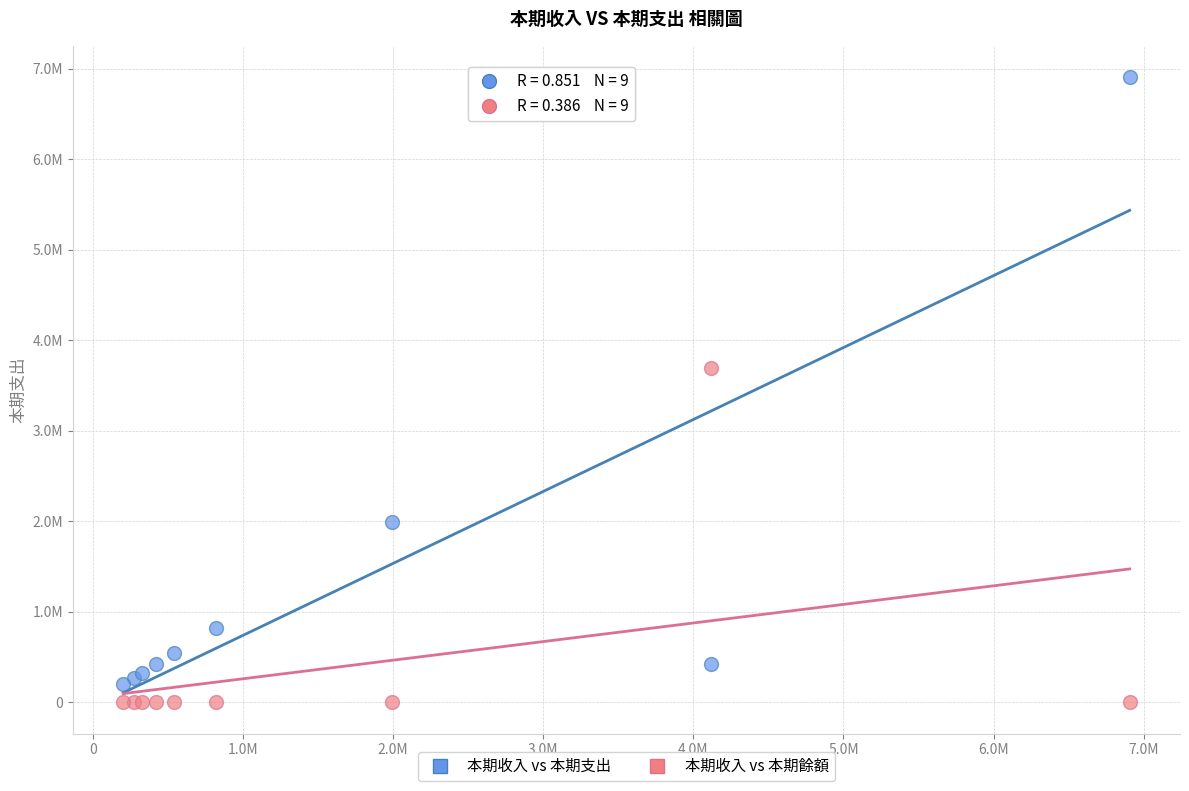

Which series contains the highest Y value?

本期收入 vs 本期支出